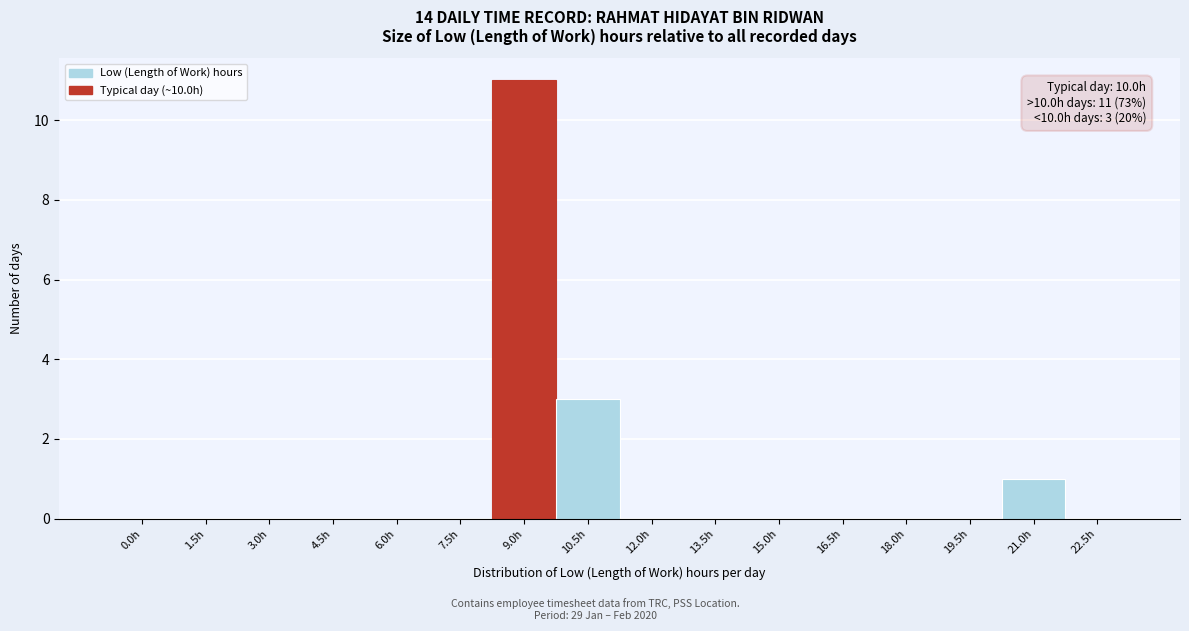

Reading right to left, list all the values displayed in this chart.

22.5h=0	21.0h=1	19.5h=0	18.0h=0	16.5h=0	15.0h=0	13.5h=0	12.0h=0	10.5h=3	9.0h=11	7.5h=0	6.0h=0	4.5h=0	3.0h=0	1.5h=0	0.0h=0